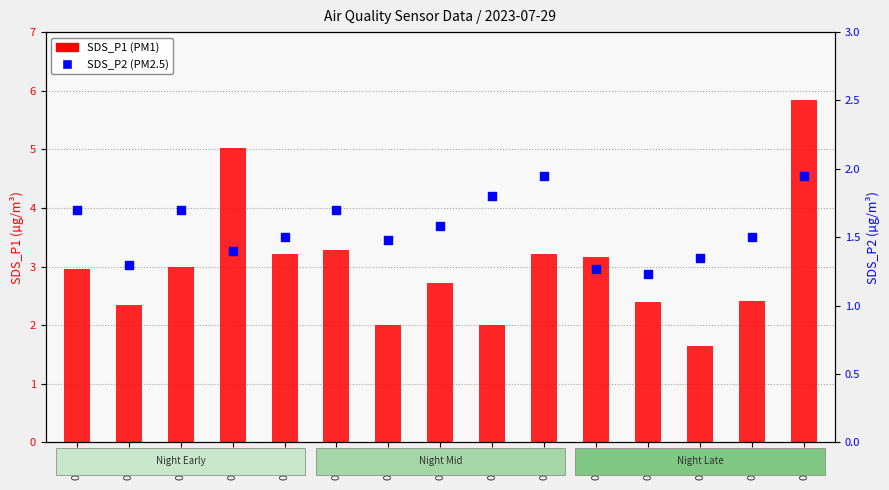

At which category is the sum across all series the highest?

00:35